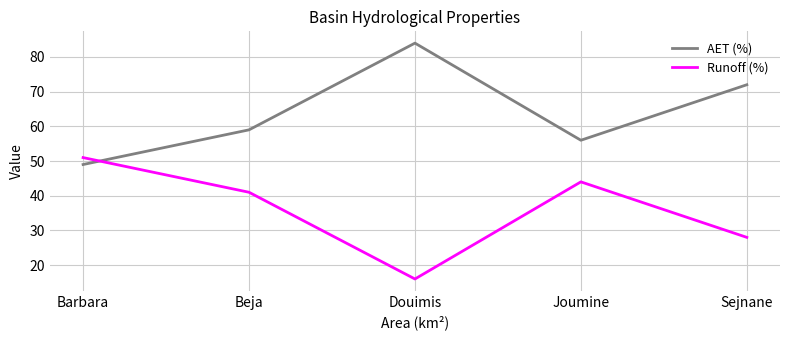

Is the value of AET (%) at Joumine greater than the value of Runoff (%) at Sejnane?

Yes